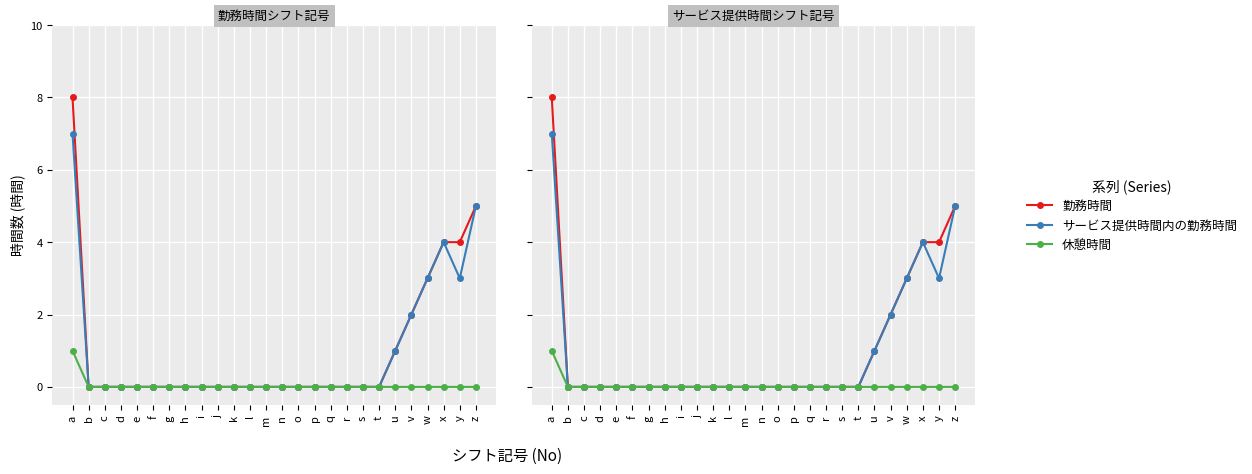

Reading left to right, extract all data points from this chart.

勤務時間: a=8	b=0	c=0	d=0	e=0	f=0	g=0	h=0	i=0	j=0	k=0	l=0	m=0	n=0	o=0	p=0	q=0	r=0	s=0	t=0	u=1	v=2	w=3	x=4	y=4	z=5
サービス提供時間内の勤務時間: a=7	b=0	c=0	d=0	e=0	f=0	g=0	h=0	i=0	j=0	k=0	l=0	m=0	n=0	o=0	p=0	q=0	r=0	s=0	t=0	u=1	v=2	w=3	x=4	y=3	z=5
休憩時間: a=1	b=0	c=0	d=0	e=0	f=0	g=0	h=0	i=0	j=0	k=0	l=0	m=0	n=0	o=0	p=0	q=0	r=0	s=0	t=0	u=0	v=0	w=0	x=0	y=0	z=0